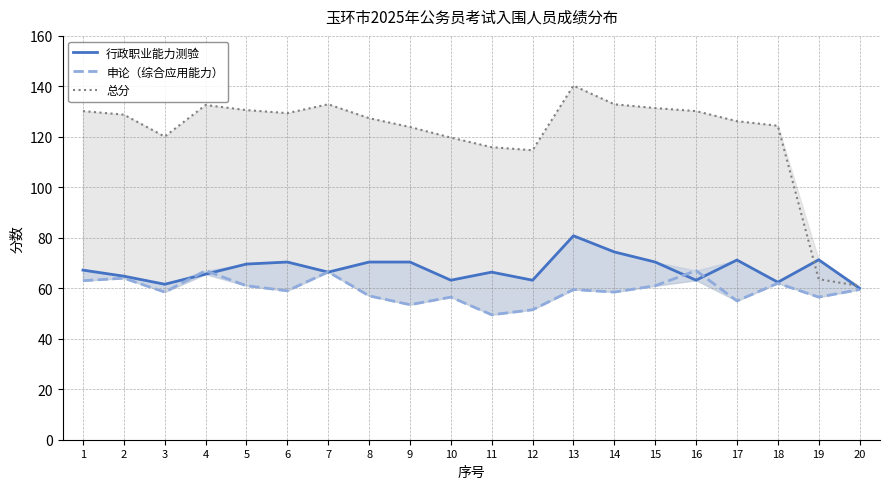

Reading left to right, list all the values displayed in this chart.

行政职业能力测验: 67.2	64.8	61.6	65.6	69.6	70.4	66.4	70.4	70.4	63.2	66.4	63.2	80.8	74.4	70.4	63.2	71.2	62.4	71.3	60.0
申论（综合应用能力）: 63.0	64.0	58.5	67.0	61.0	59.0	66.5	57.0	53.5	56.5	49.5	51.5	59.5	58.5	61.0	67.0	55.0	62.0	56.5	59.5
总分: 130.2	128.8	120.1	132.6	130.6	129.4	132.9	127.4	123.9	119.7	115.9	114.7	140.3	132.9	131.4	130.2	126.2	124.4	63.6	60.9